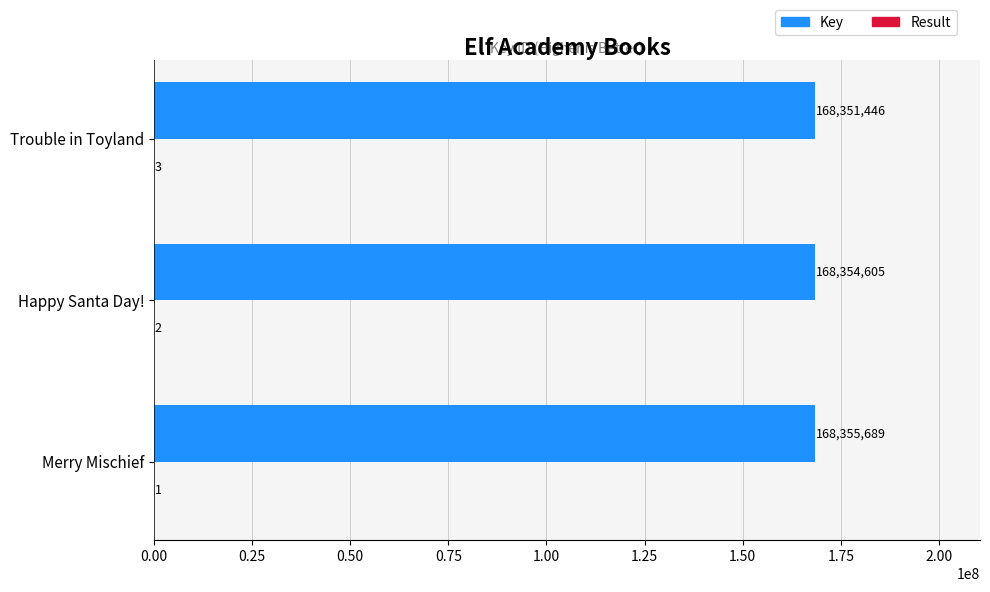

Which series has the largest total across all categories?

Key